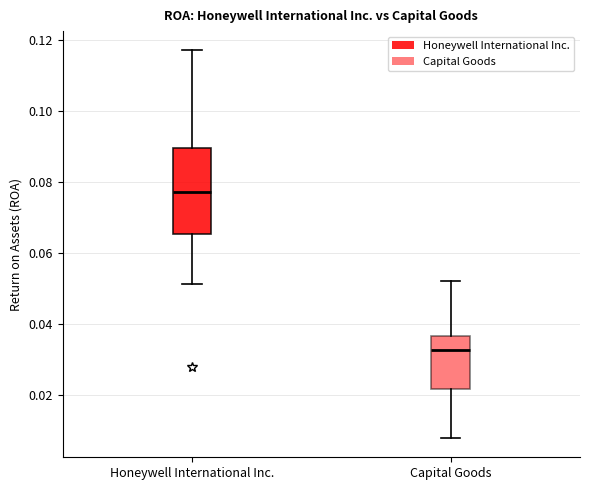

Reading left to right, transcribe this box plot: for each box, give where its median line is, the range the box spans, and where its two whiskers end, as read against the y-axis. The values are not printed on the chart, so give them approximately, as read against the axis.

Honeywell International Inc.: median 0.078, box 0.066 to 0.090, whiskers 0.052 to 0.118
Capital Goods: median 0.032, box 0.022 to 0.036, whiskers 0.008 to 0.052